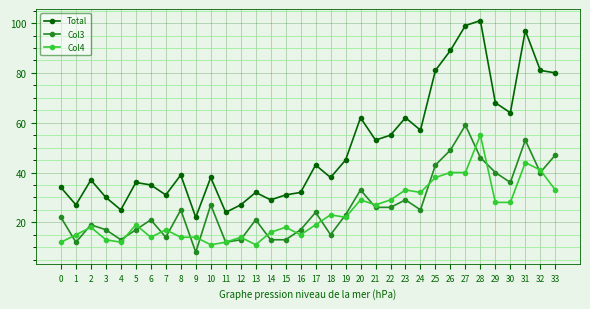

Which series has the largest range (max minus min)?

Total